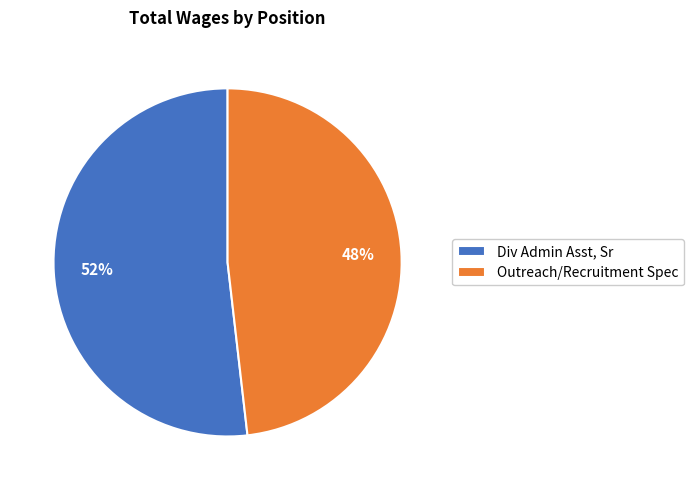

The Outreach/Recruitment Spec slice represents 48% of the pie. True or false?

True